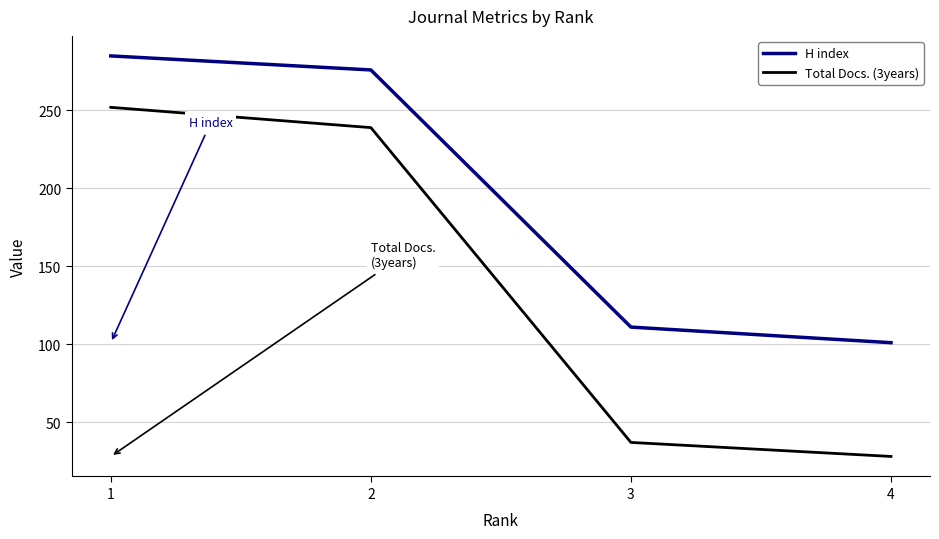

Reading left to right, list all the values displayed in this chart.

H index: 285	276	111	101
Total Docs. (3years): 252	239	37	28